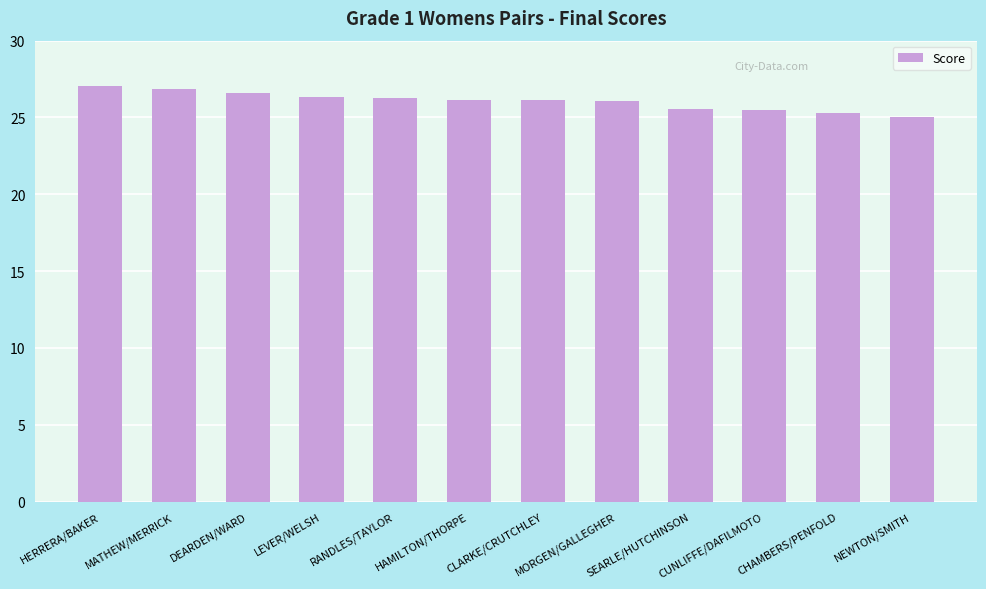

What is the greatest value displayed?

27.0